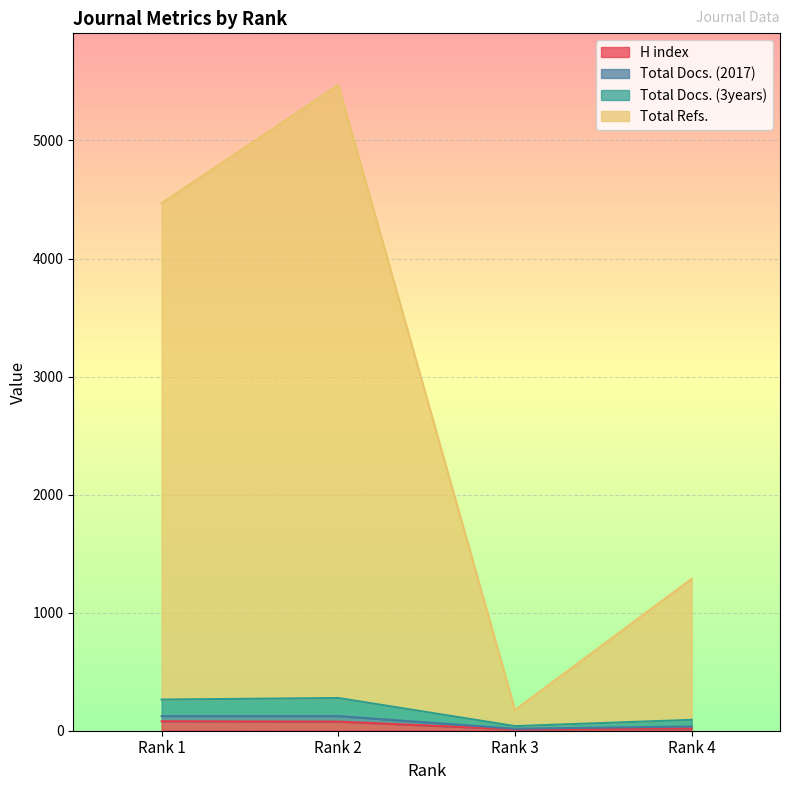

How many lines are shown in the chart?

4